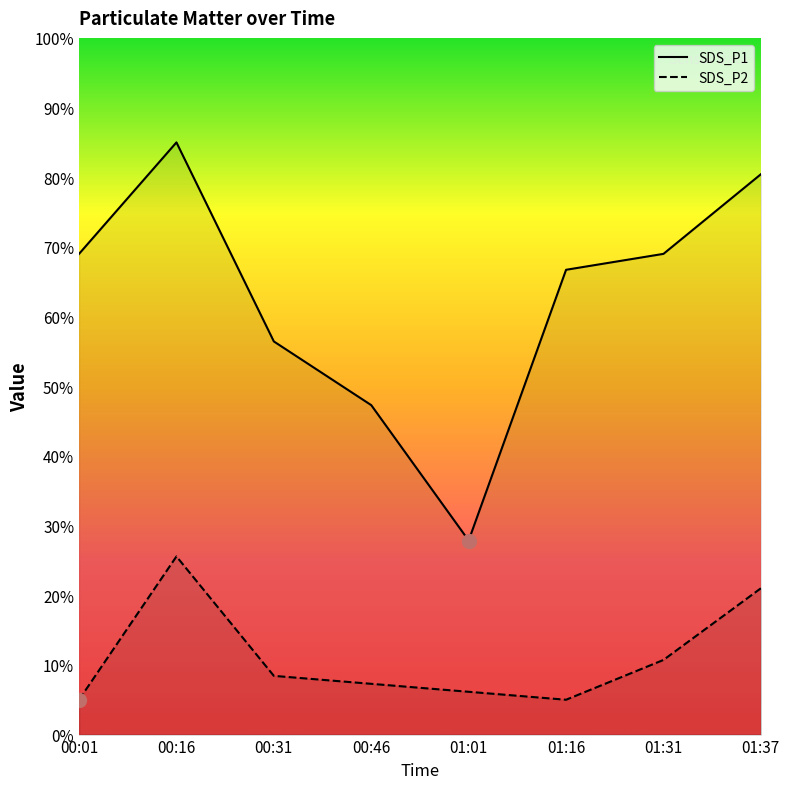

True or false: SDS_P2 and SDS_P1 intersect in this chart.

False